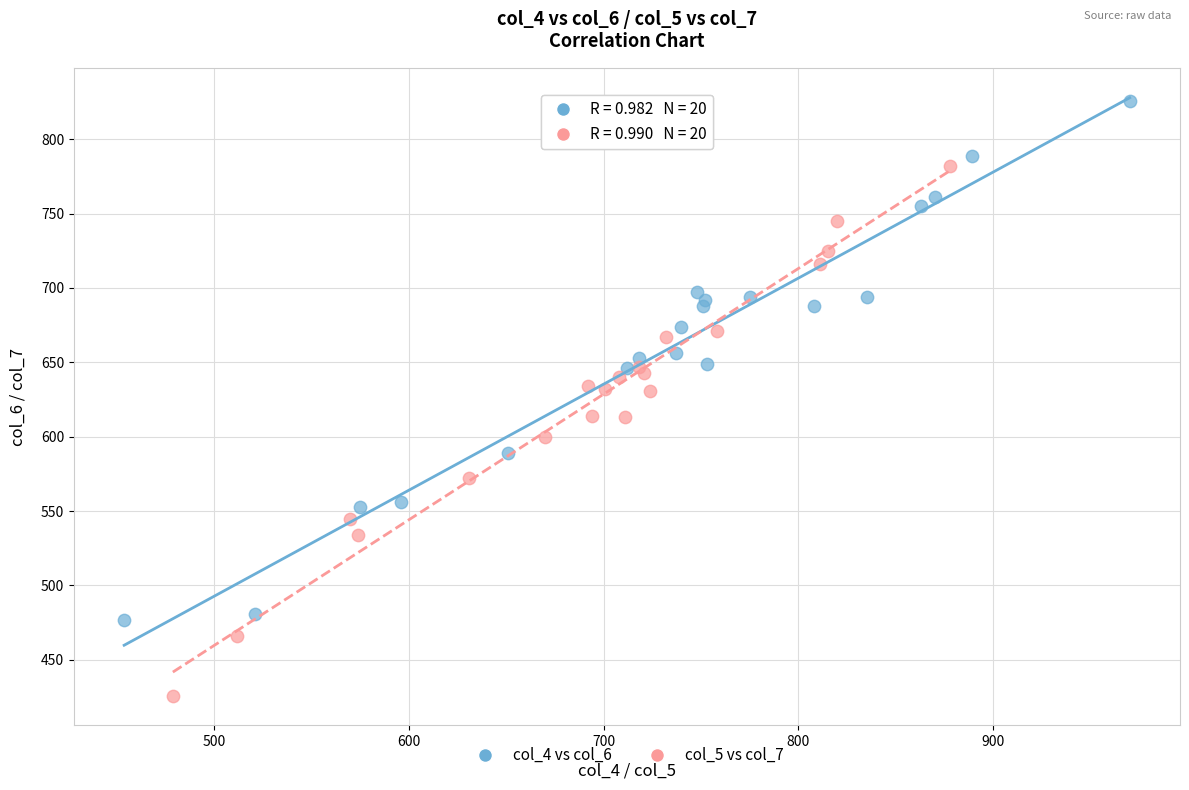

What are all the series names shown in the legend?

col_4 vs col_6, col_5 vs col_7